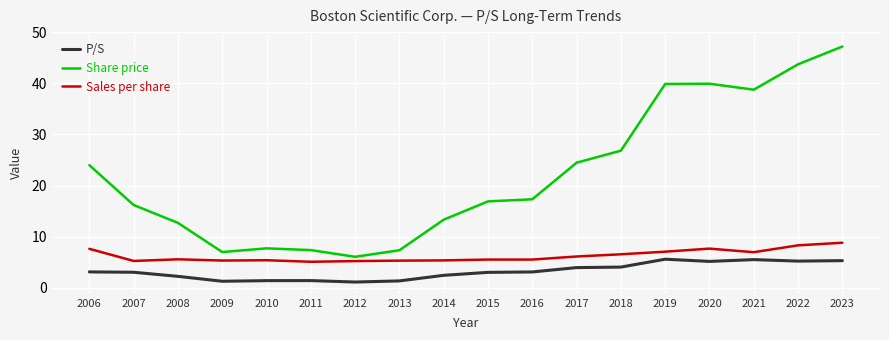

True or false: Sales per share and P/S cross at least once.

False